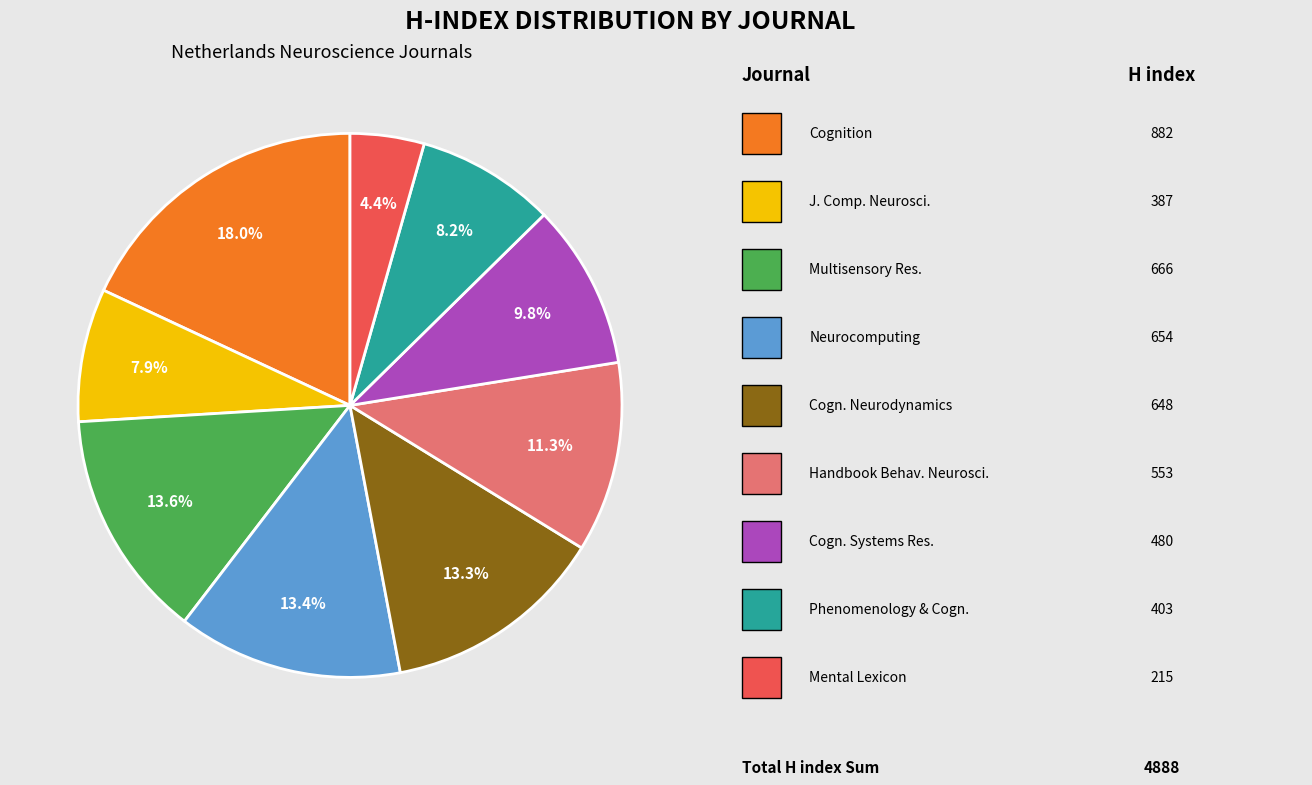

Is there any slice that represents more than half of the pie?

No